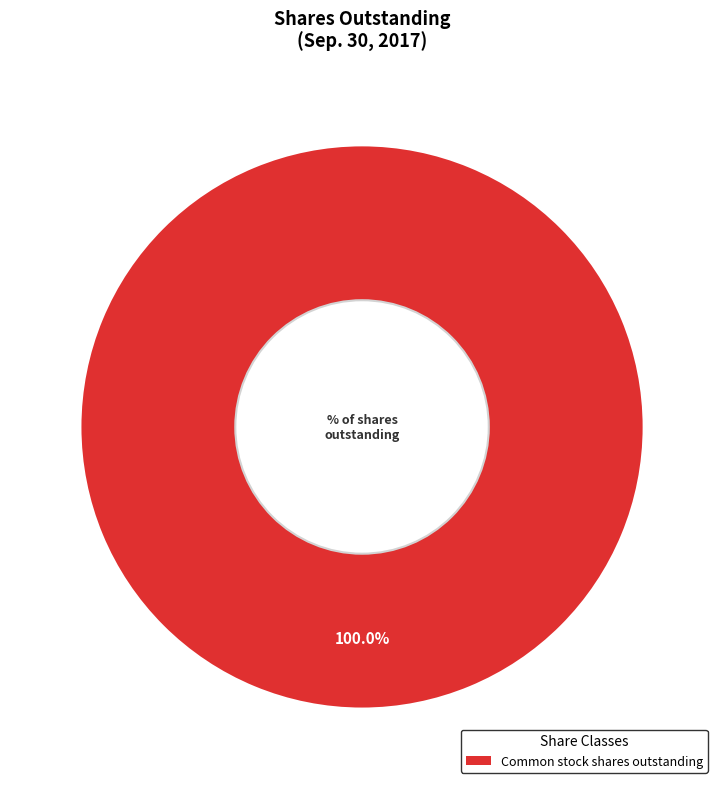

Count the number of slices in the pie.

1